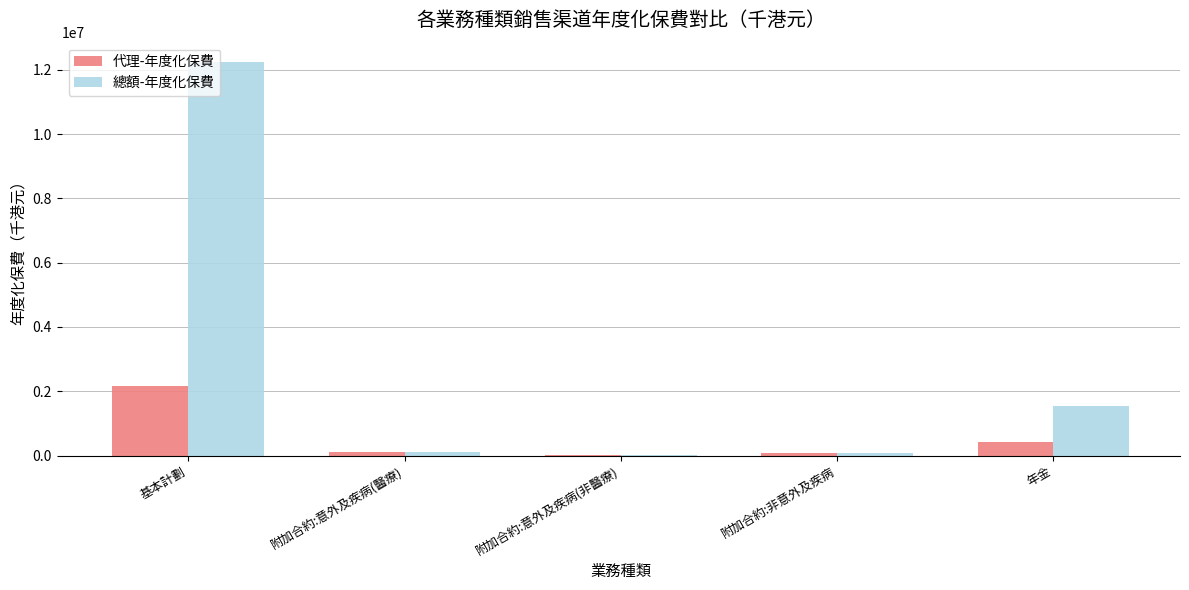

What is the sum of all 總額-年度化保費 values?

13987055